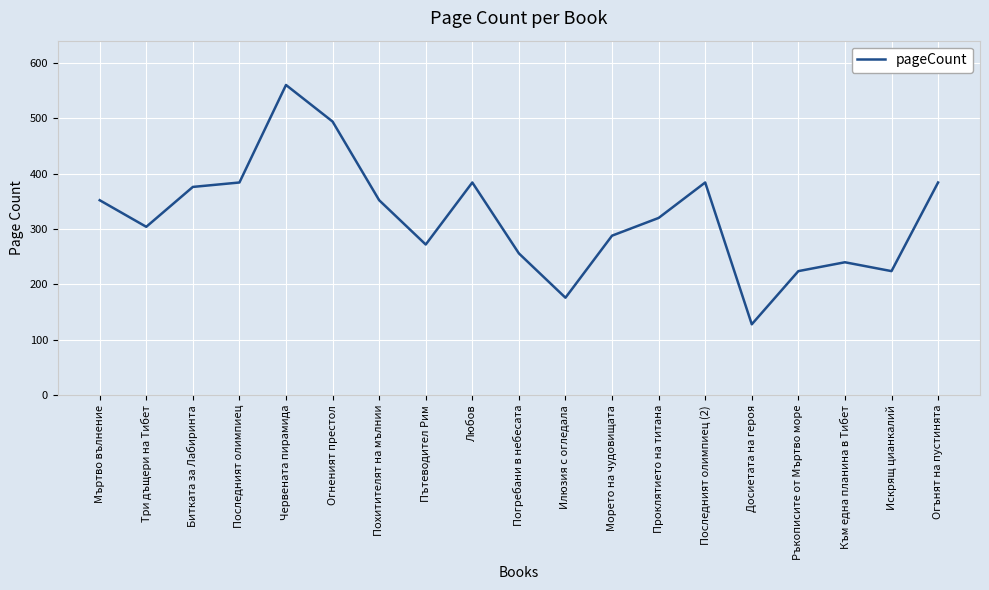

Reading right to left, transcribe all the data shown in this chart.

384	224	240	224	128	384	320	288	176	256	384	272	352	494	560	384	376	304	352